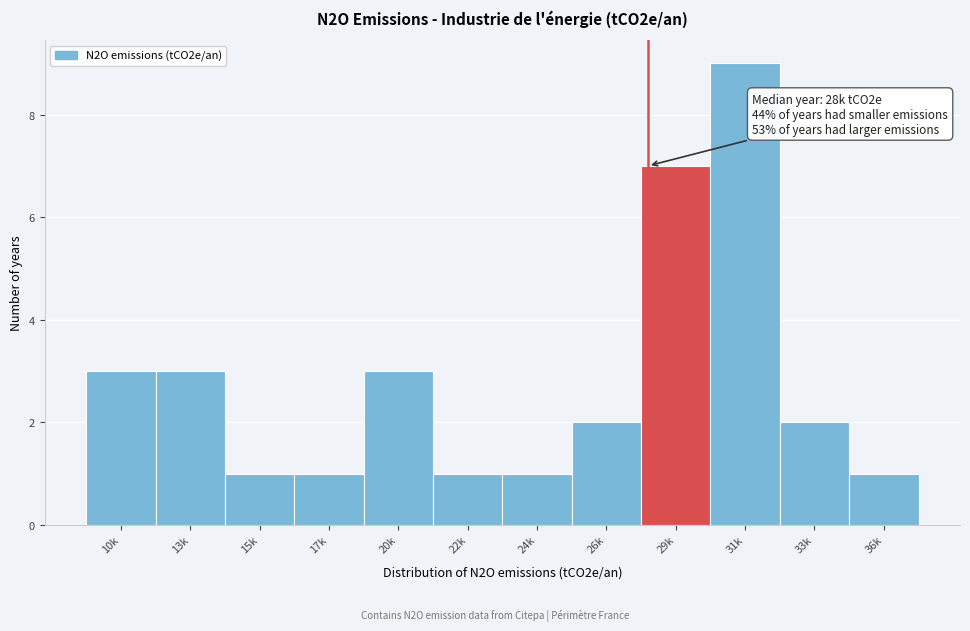

Reading right to left, extract all data points from this chart.

1	2	9	7	2	1	1	3	1	1	3	3